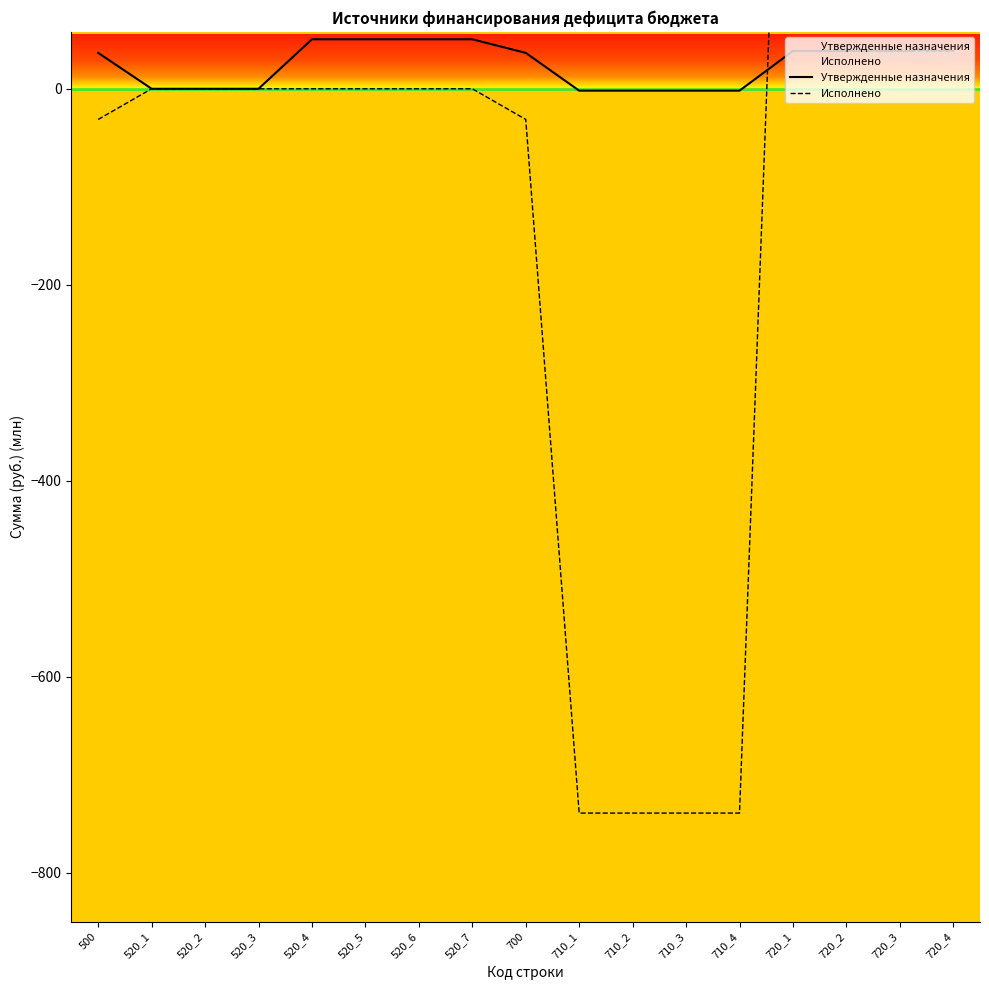

What is the difference between the second highest and second lowest values in the Утвержденные назначения series?

52.4